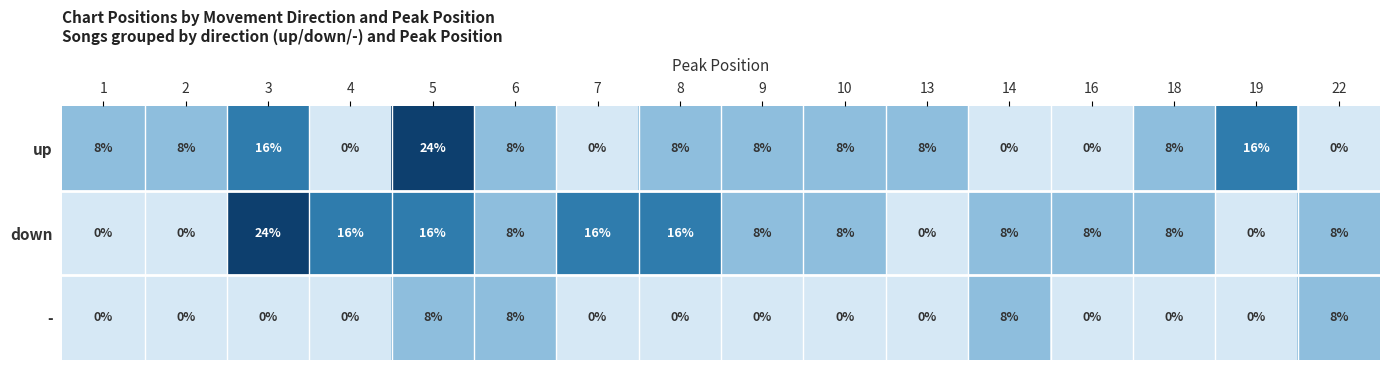

What is the average value of the up series?

8